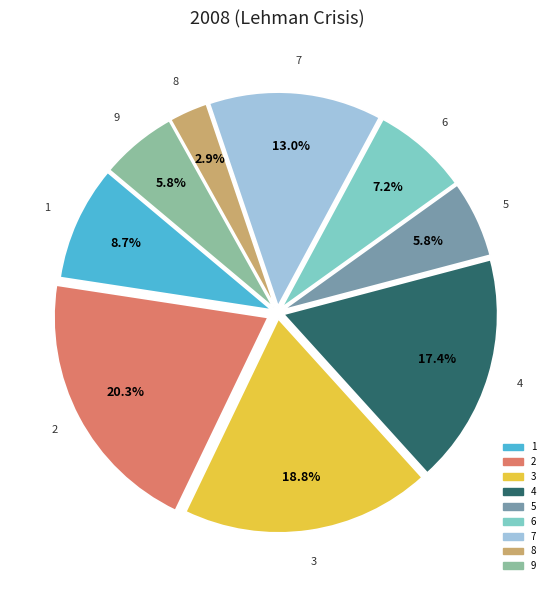

To the nearest percent, what is the average slice percentage?

11%